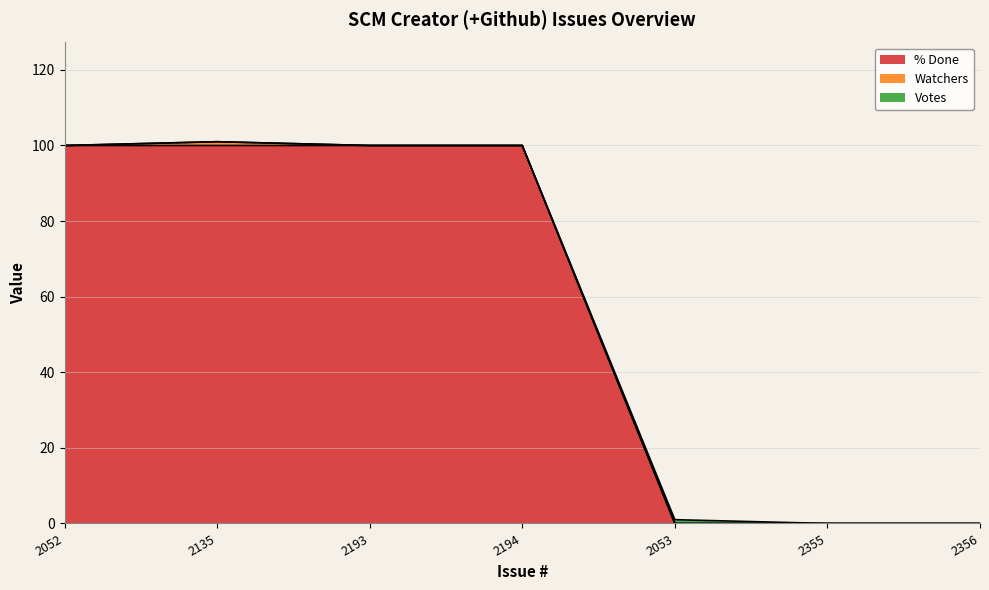

How many values in Votes are above zero?

1